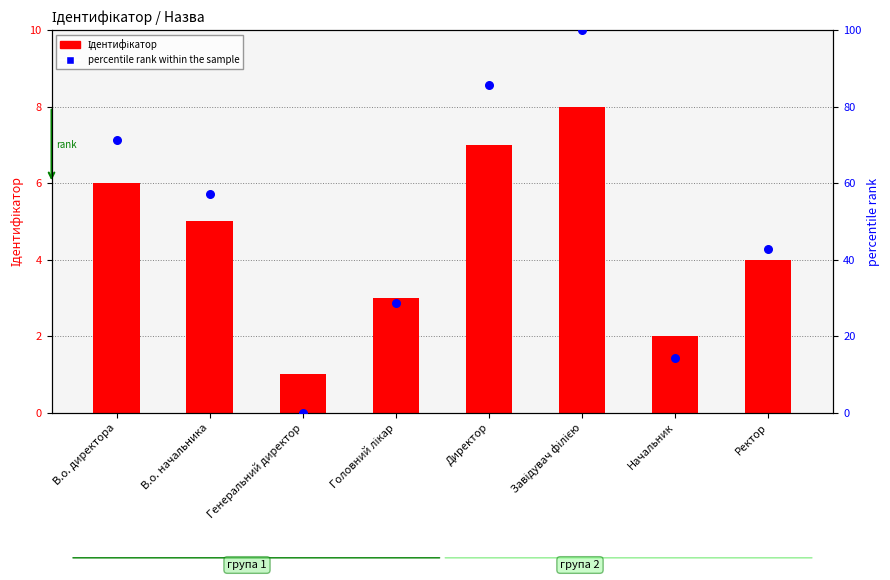

Which series has the widest spread of Y values?

percentile rank within the sample